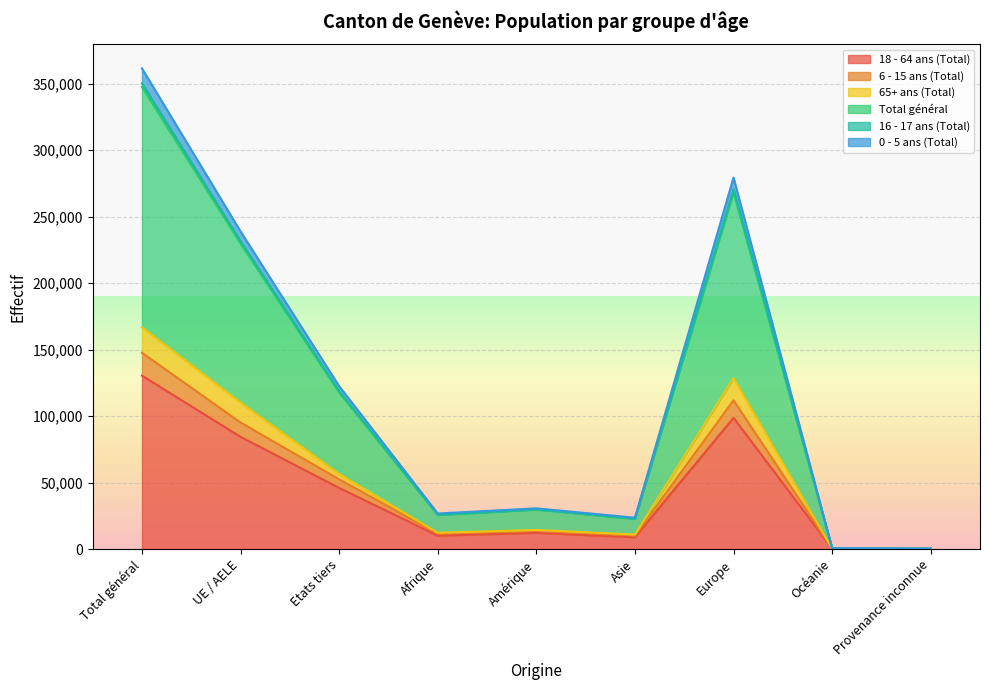

At which category does 0 - 5 ans (Total) reach its first local peak?

Amérique